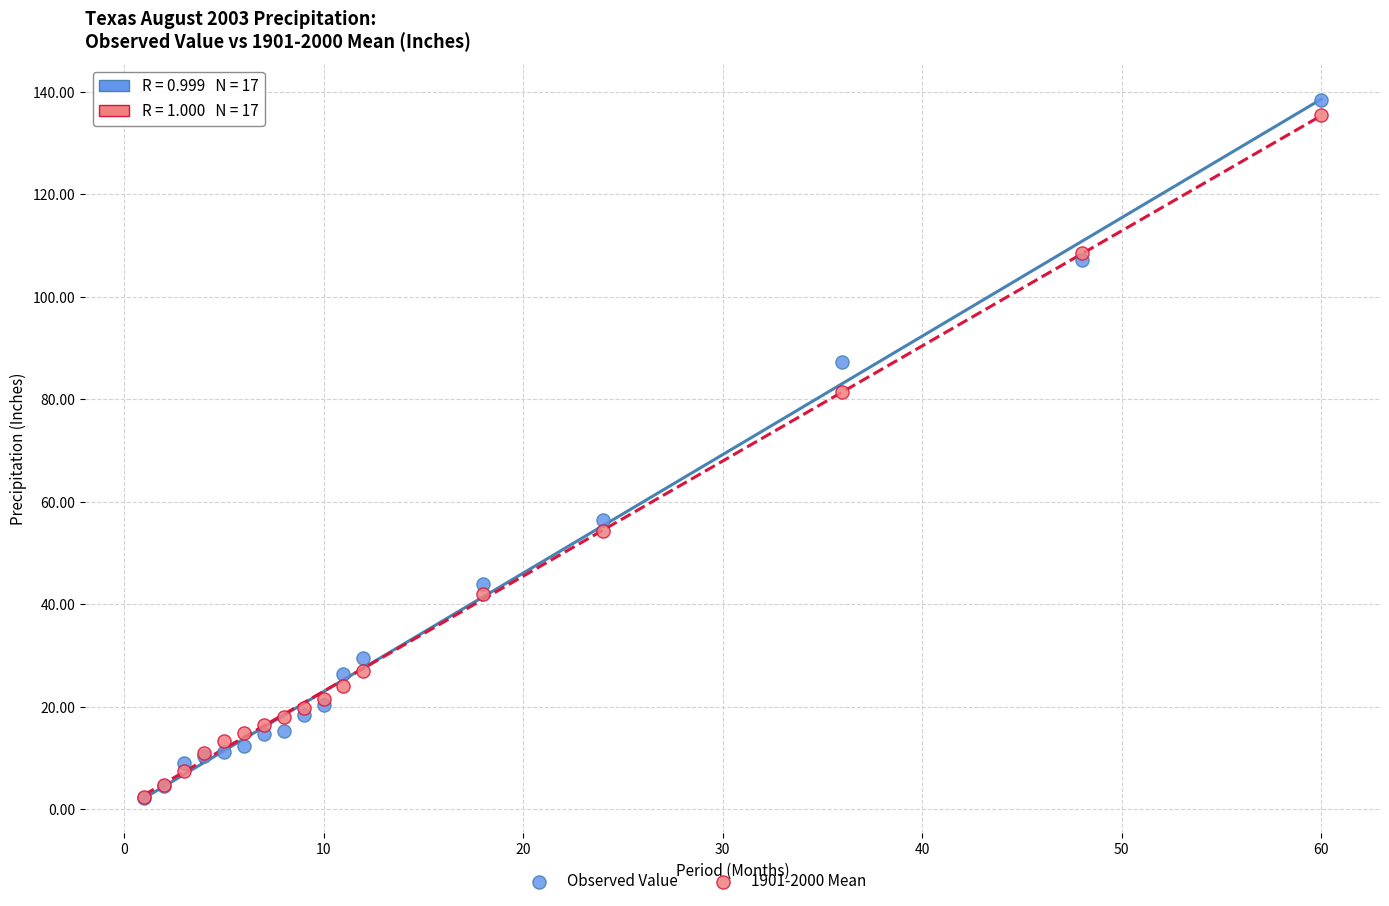

Across all series, what Y value is closest to 70?

81.4